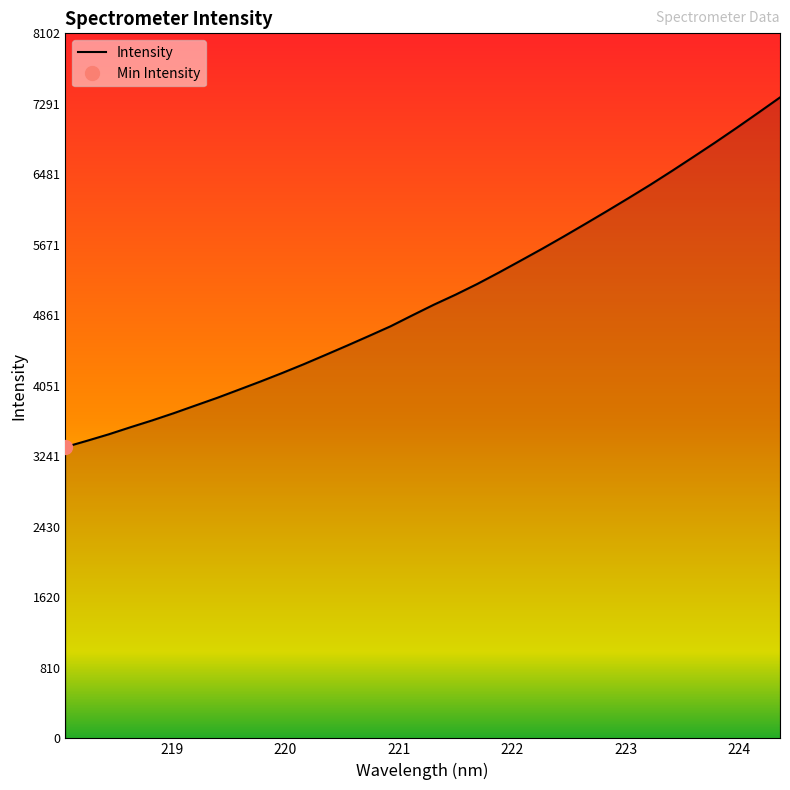

What is the minimum value for Intensity?

3347.9